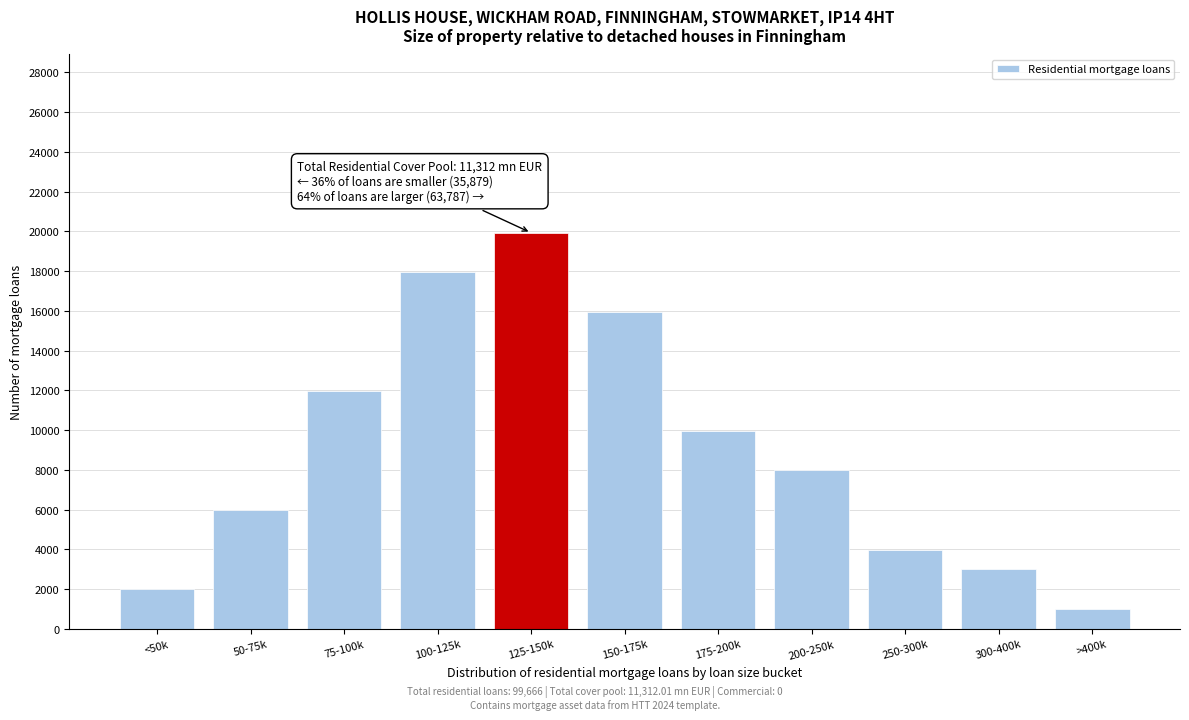

Reading left to right, extract all data points from this chart.

1993	5980	11960	17940	19933	15947	9967	7973	3987	2990	996